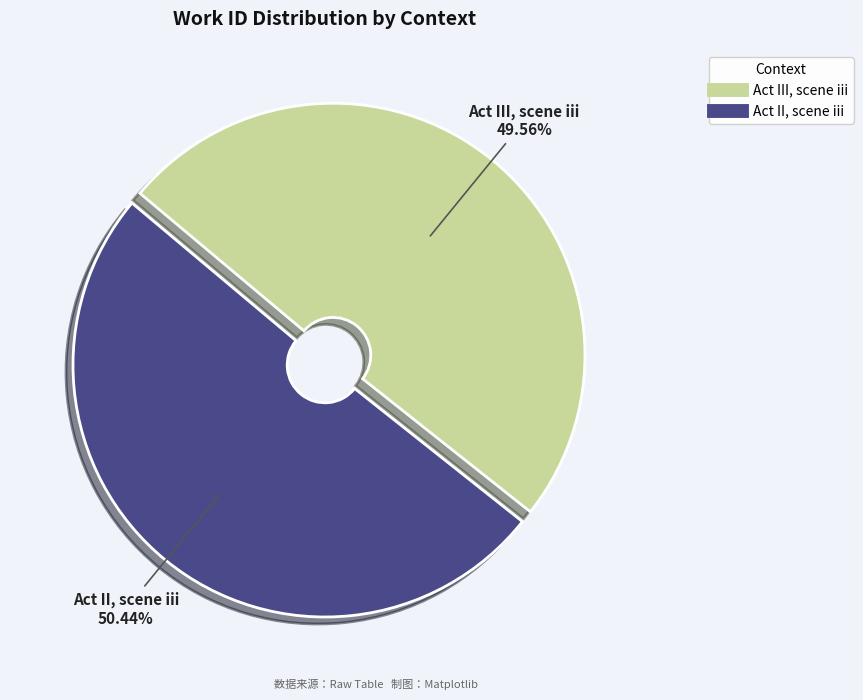

Is there any slice that represents more than half of the pie?

Yes